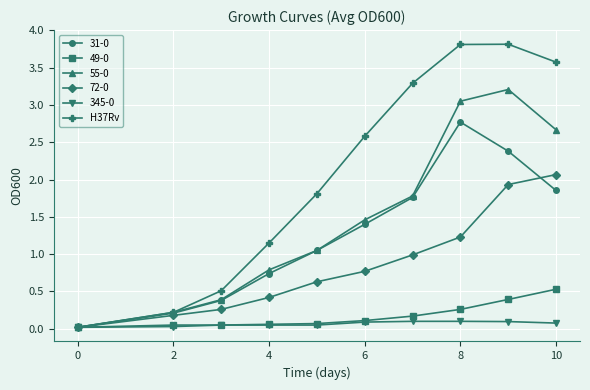

Which series has the largest total across all categories?

H37Rv